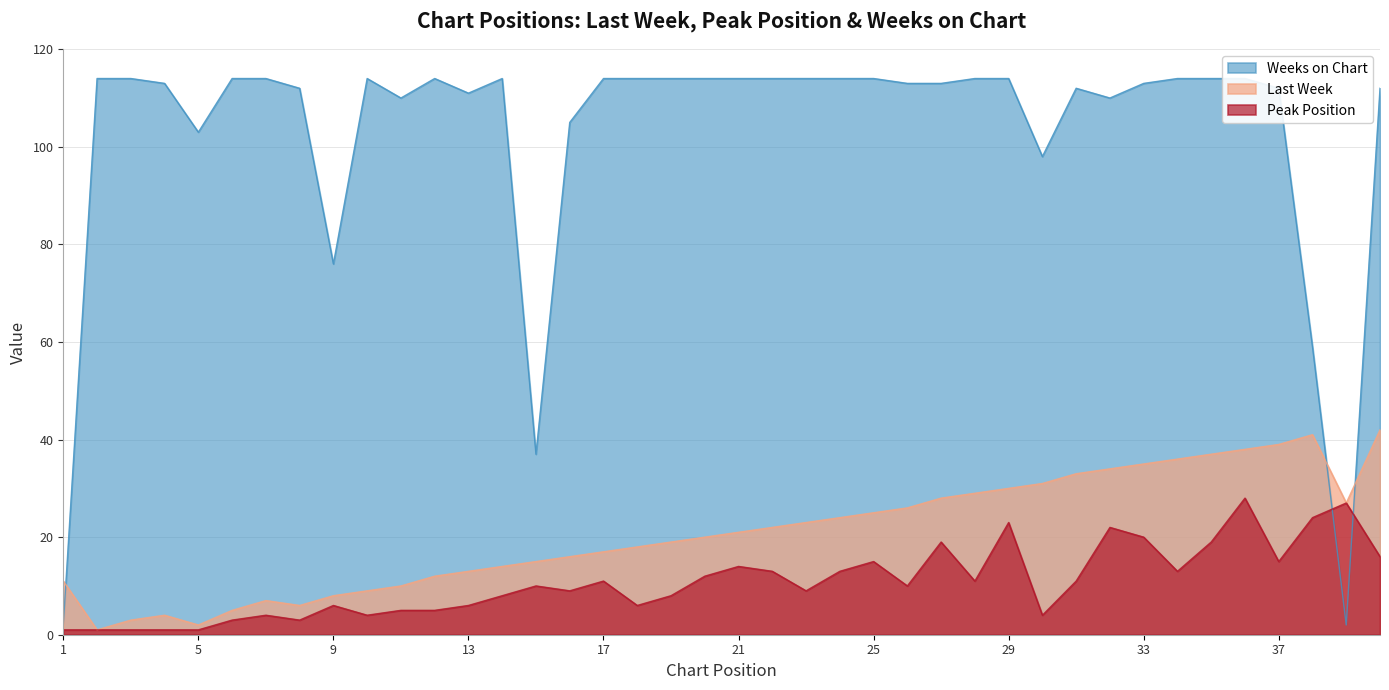

List the series in order of their peak value, lowest first.

Peak Position, Last Week, Weeks on Chart